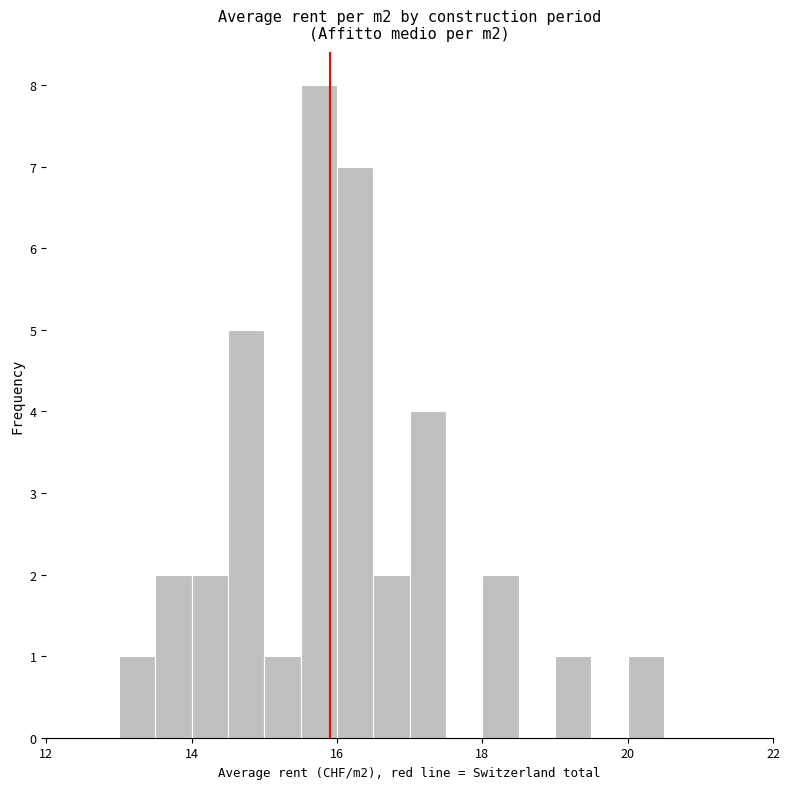

Read against the x-axis, roughly where is the centre of the tallest bar?

15.8